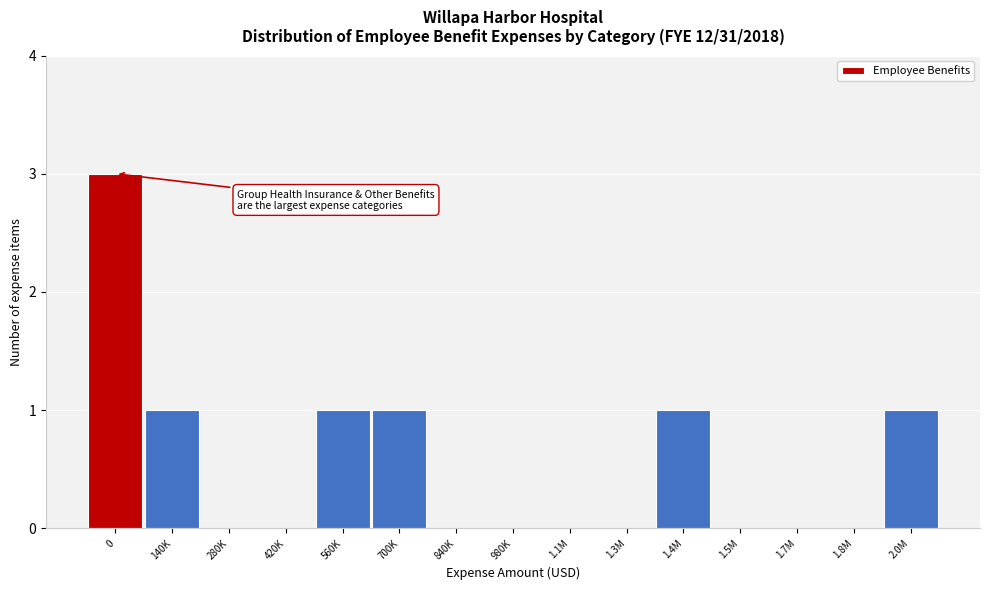

Reading right to left, extract all data points from this chart.

2.0M=1	1.8M=0	1.7M=0	1.5M=0	1.4M=1	1.3M=0	1.1M=0	980K=0	840K=0	700K=1	560K=1	420K=0	280K=0	140K=1	0=3